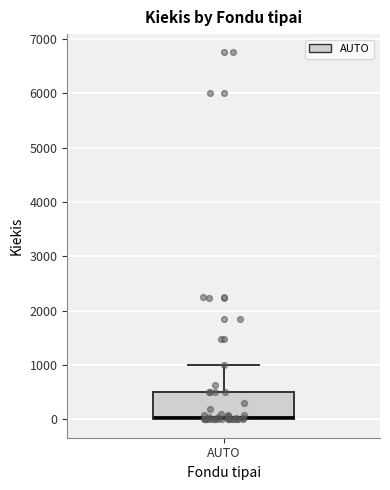

Transcribe this box plot: give where the median line is, the range the box spans, and where the two whiskers end, as read against the y-axis. The values are not printed on the chart, so give them approximately, as read against the axis.

median 0 (just above the box's lower edge), box 0 to 500, whiskers 0 to 1000